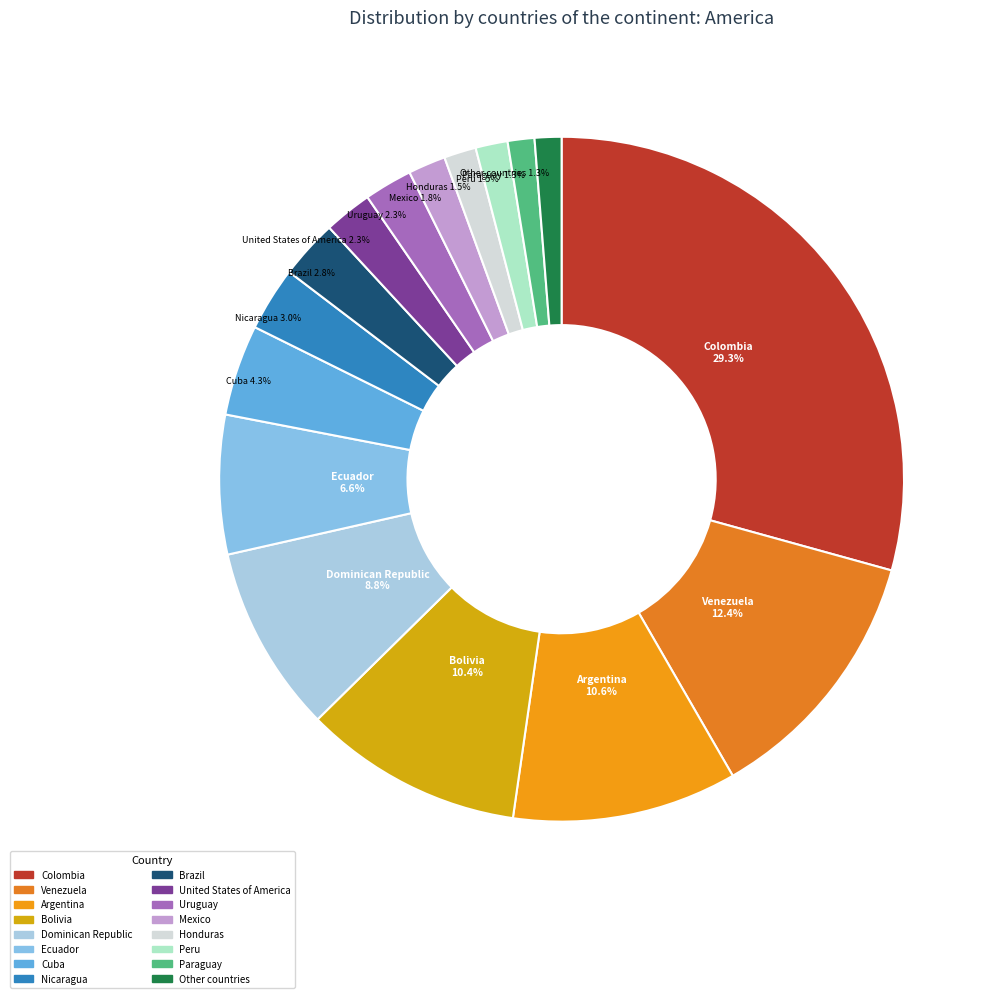

Is there any slice that represents more than half of the pie?

No